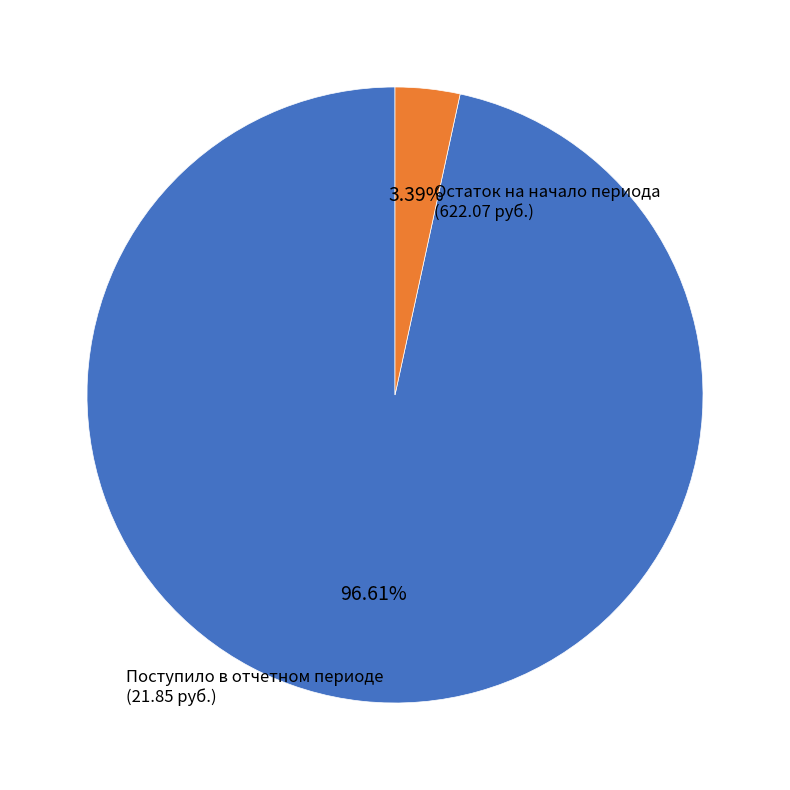

Does any single category account for the majority?

Yes